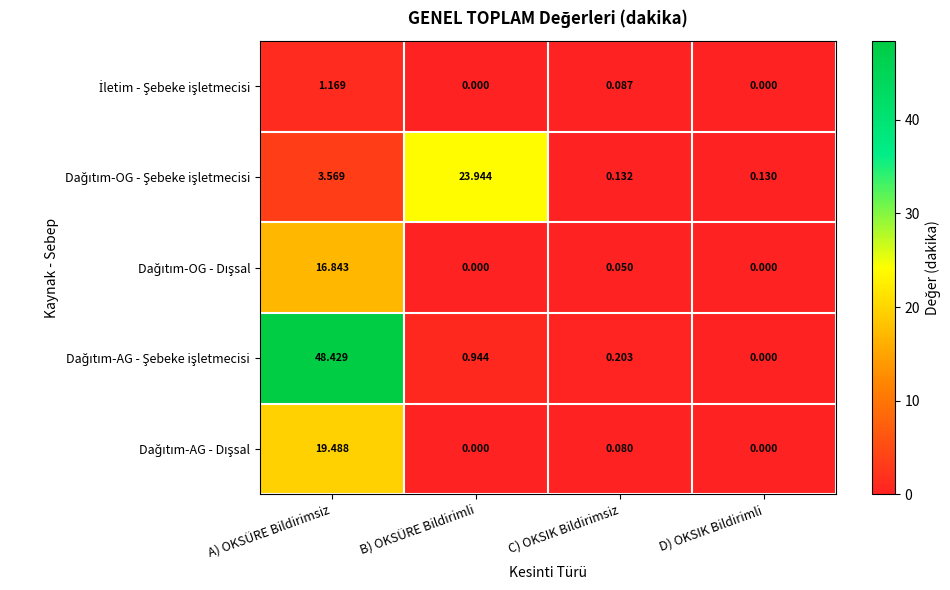

At which category is the sum across all series the highest?

A) OKSÜRE Bildirimsiz